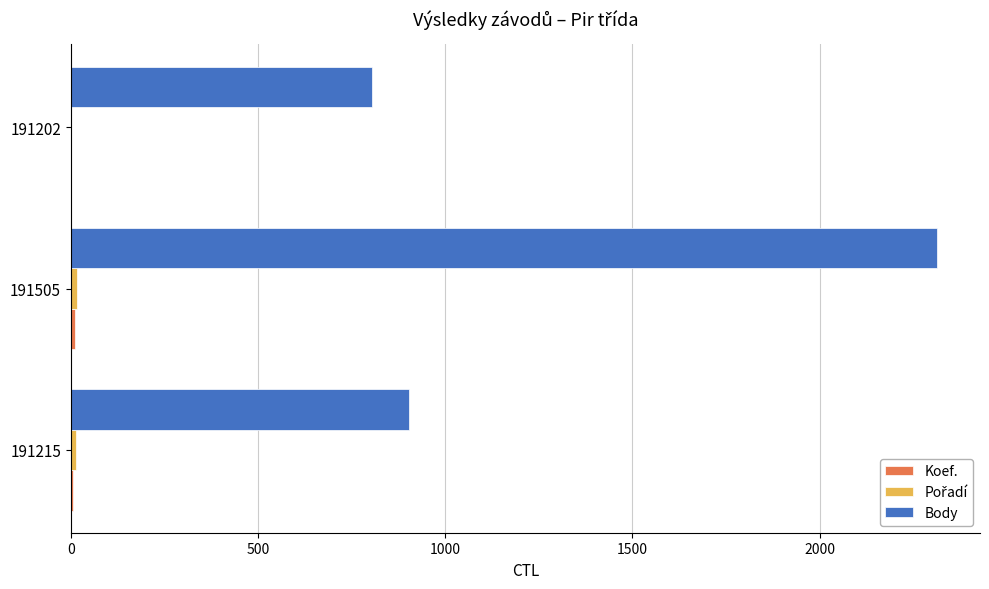

Which category has the highest value across all series?

191505